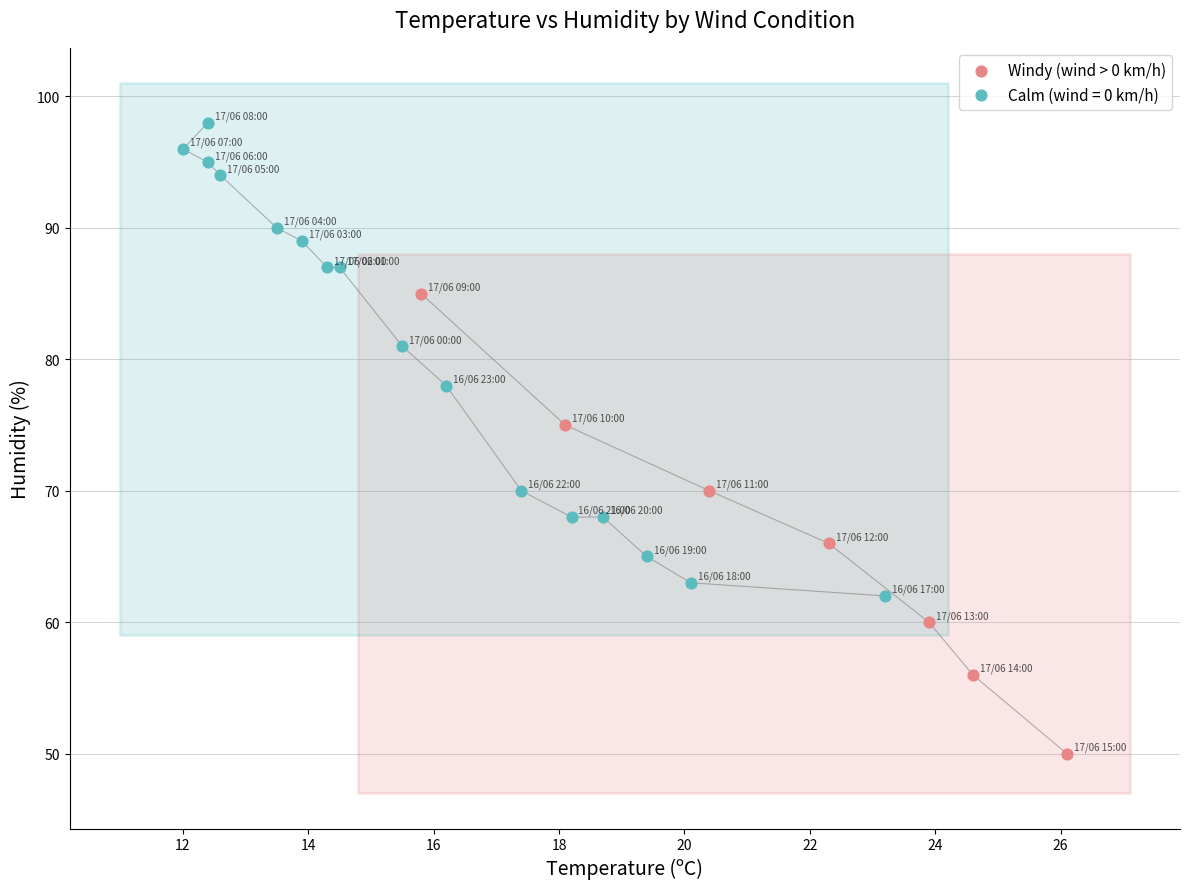

Which series reaches the maximum Y coordinate?

Calm (wind = 0 km/h)